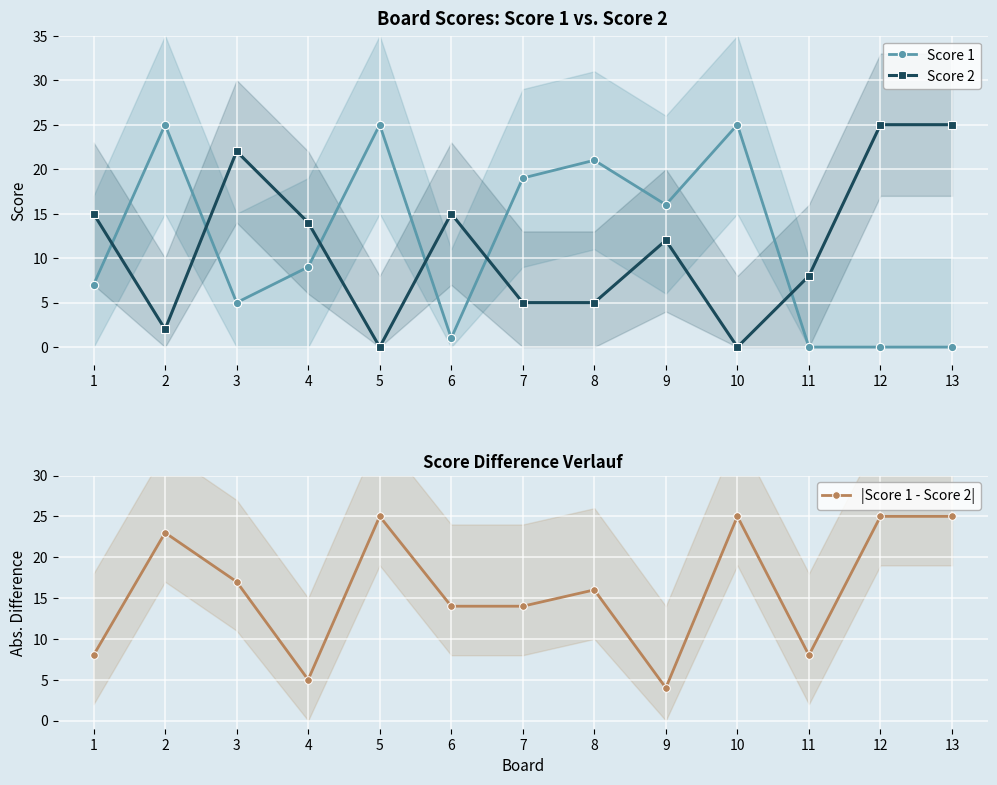

What is the difference between the maximum and second lowest values in the |Score 1 - Score 2| series?

20